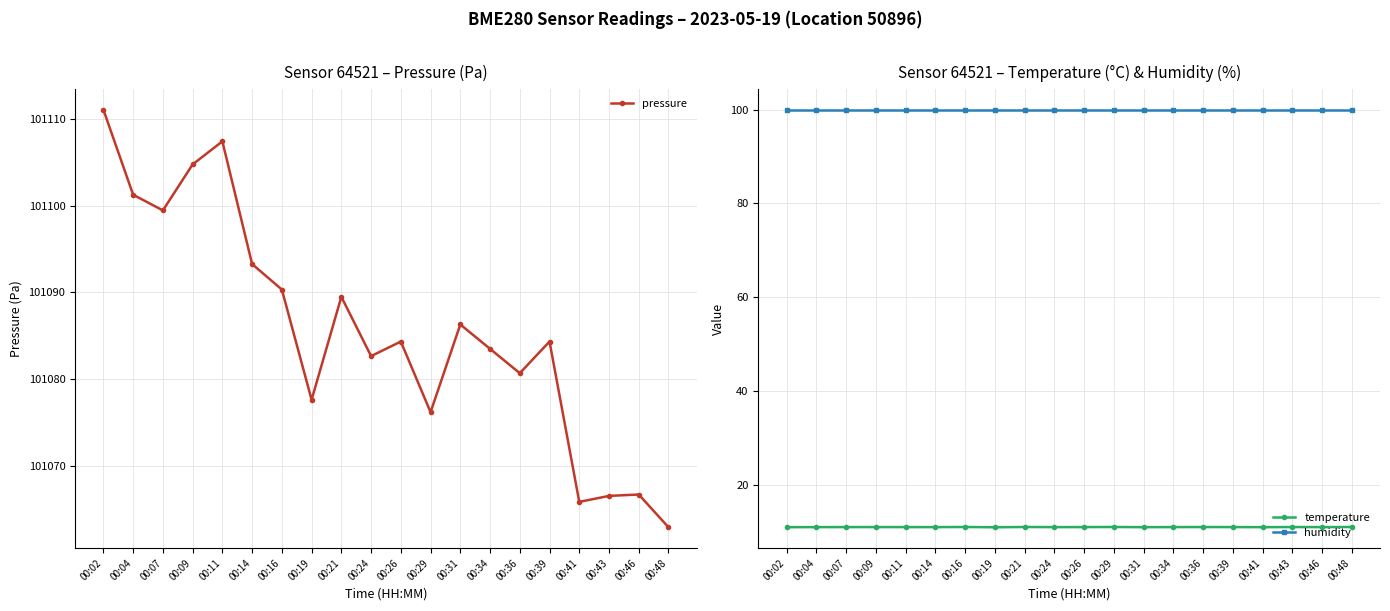

List the labels in order of pressure value, smallest first.

00:48, 00:41, 00:43, 00:46, 00:29, 00:19, 00:36, 00:24, 00:34, 00:26, 00:39, 00:31, 00:21, 00:16, 00:14, 00:07, 00:04, 00:09, 00:11, 00:02